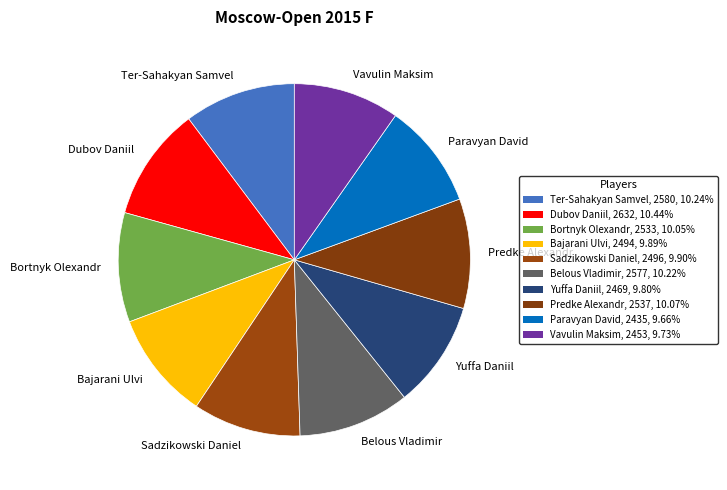

Is Sadzikowski Daniel the majority of the pie?

No